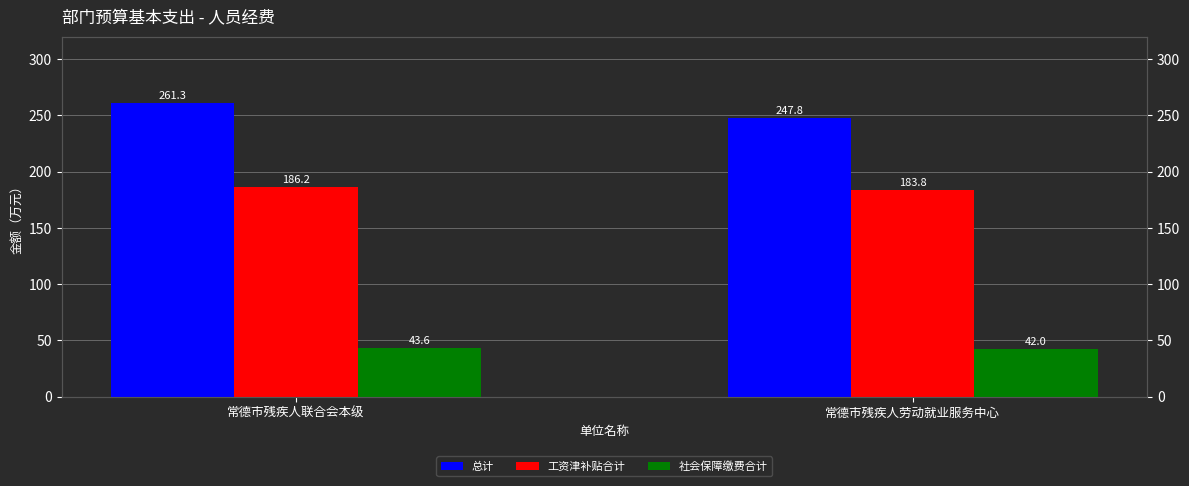

At which category is the sum across all series the highest?

常德市残疾人联合会本级